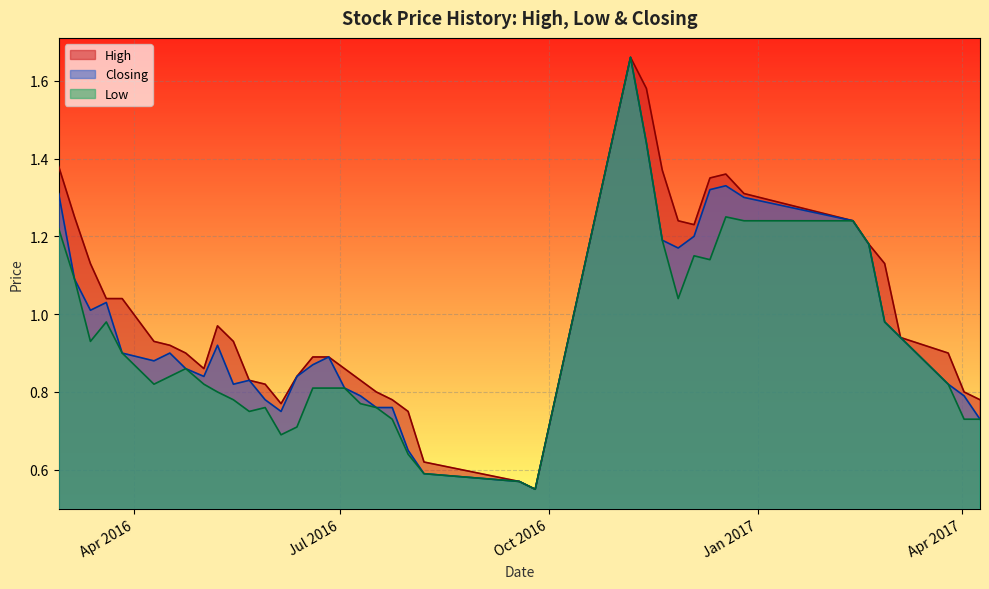

At which category is the sum across all series the highest?

06/11/2016